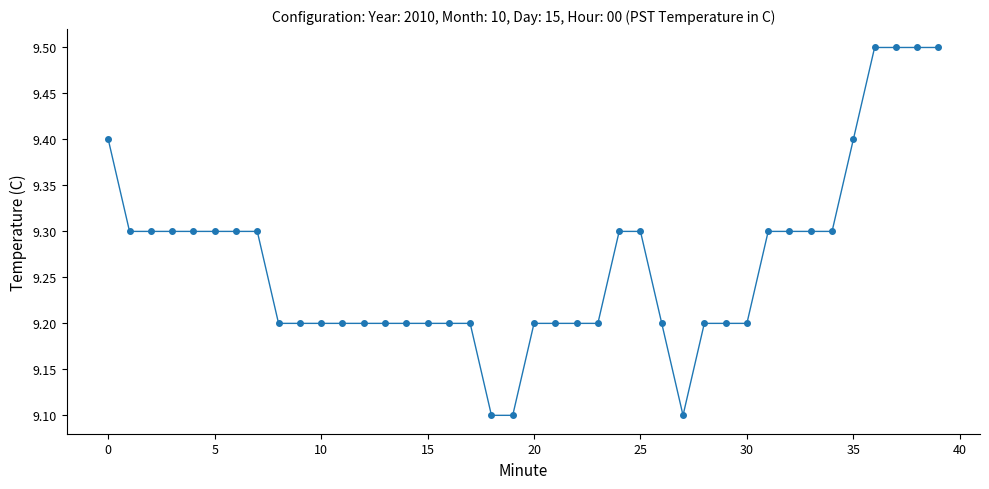

What is the maximum value shown in the chart?

9.5